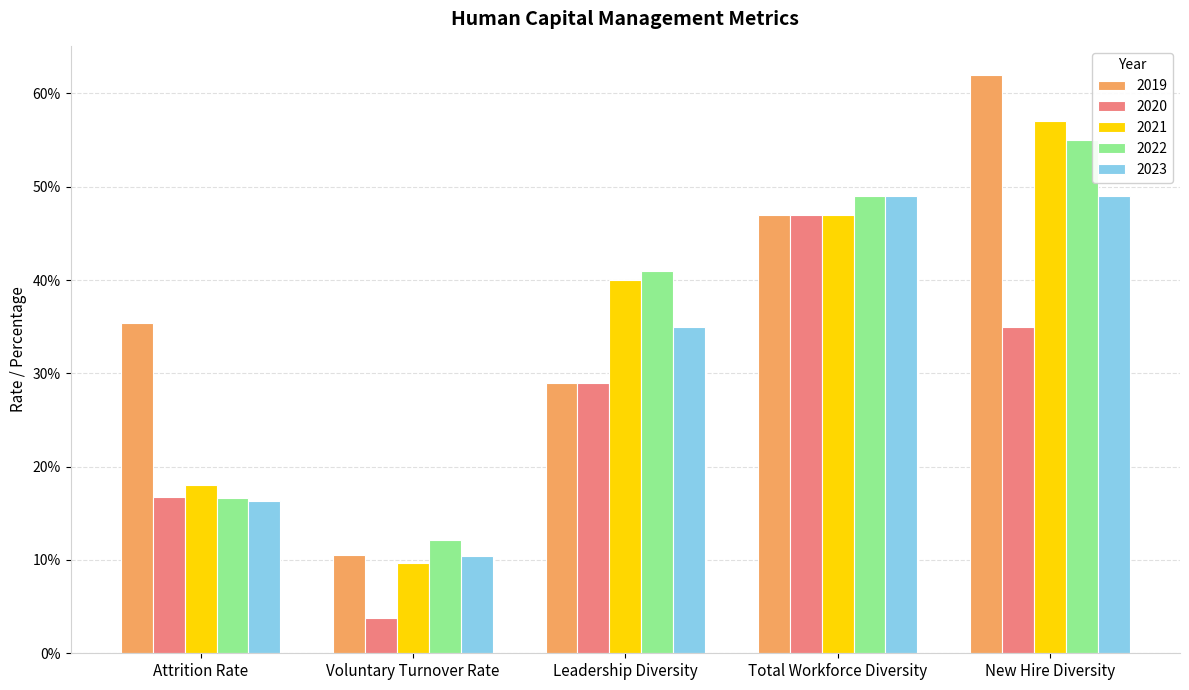

Are the bars horizontal?

No